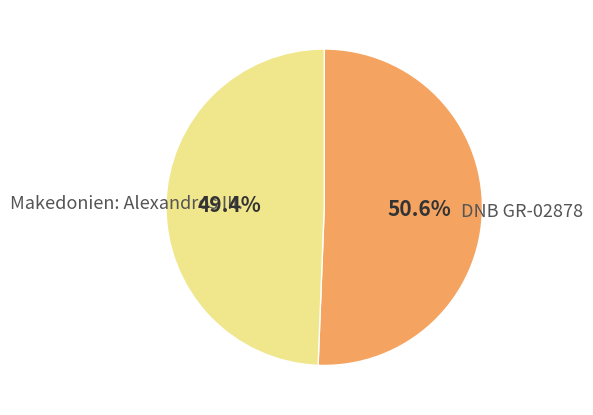

Does Makedonien: Alexandros III. account for over 50% of the chart?

No